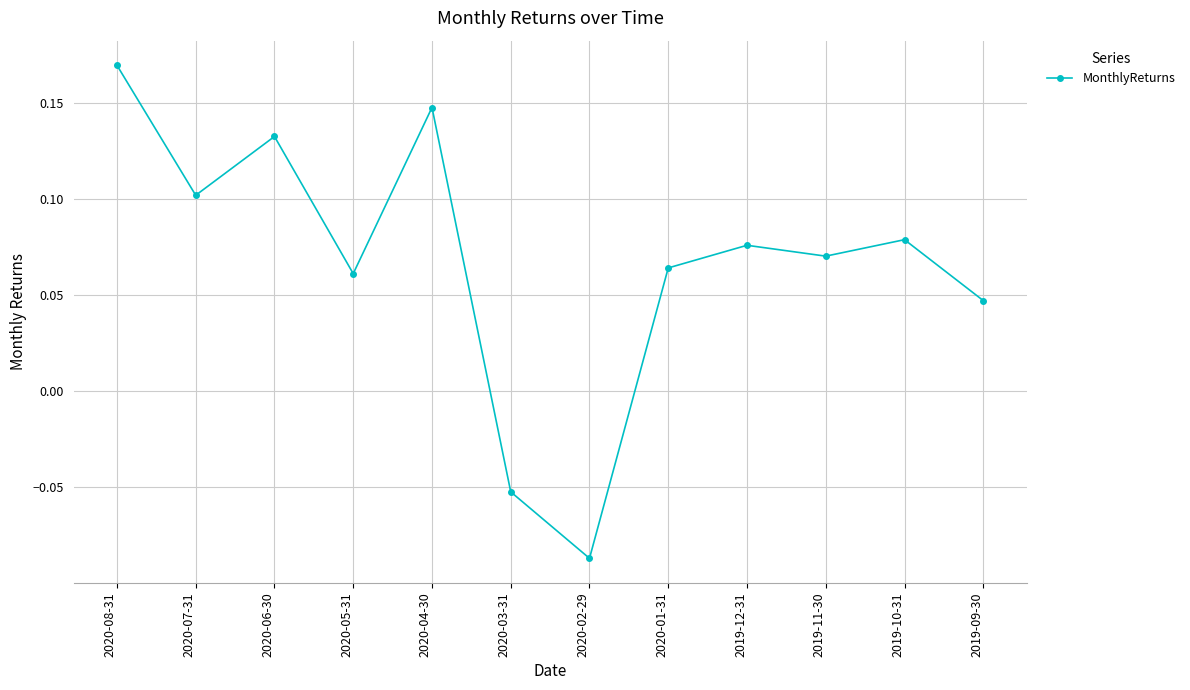

What is the difference between the maximum and minimum values?

0.3